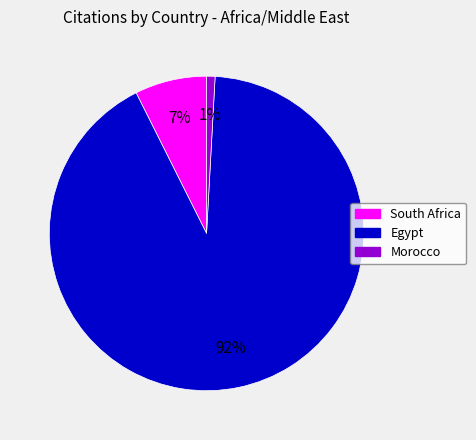

Combined, do Morocco and Egypt account for over 50%?

Yes